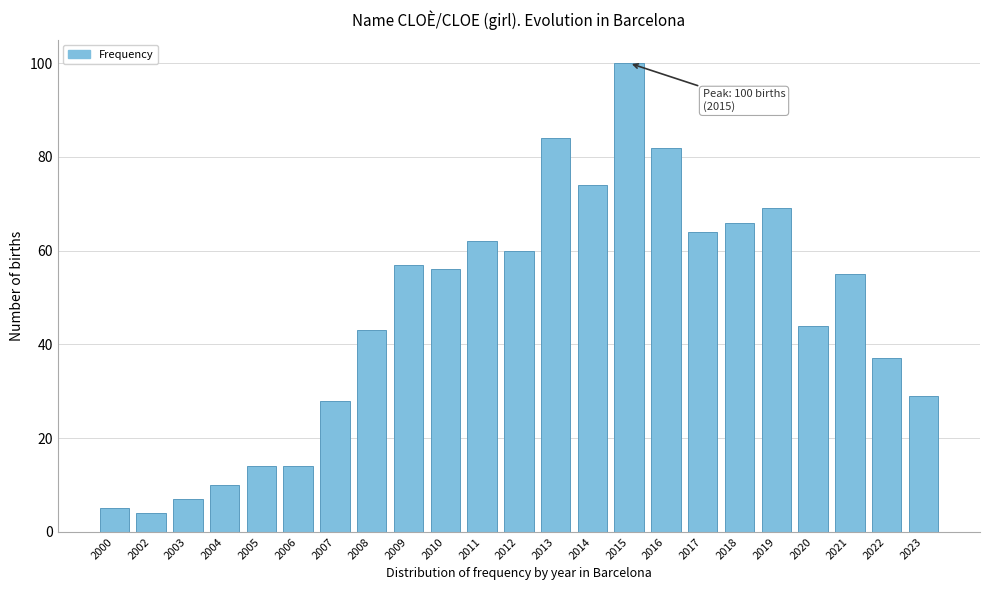

Reading left to right, extract all data points from this chart.

2000=5	2002=4	2003=7	2004=10	2005=14	2006=14	2007=28	2008=43	2009=57	2010=56	2011=62	2012=60	2013=84	2014=74	2015=100	2016=82	2017=64	2018=66	2019=69	2020=44	2021=55	2022=37	2023=29